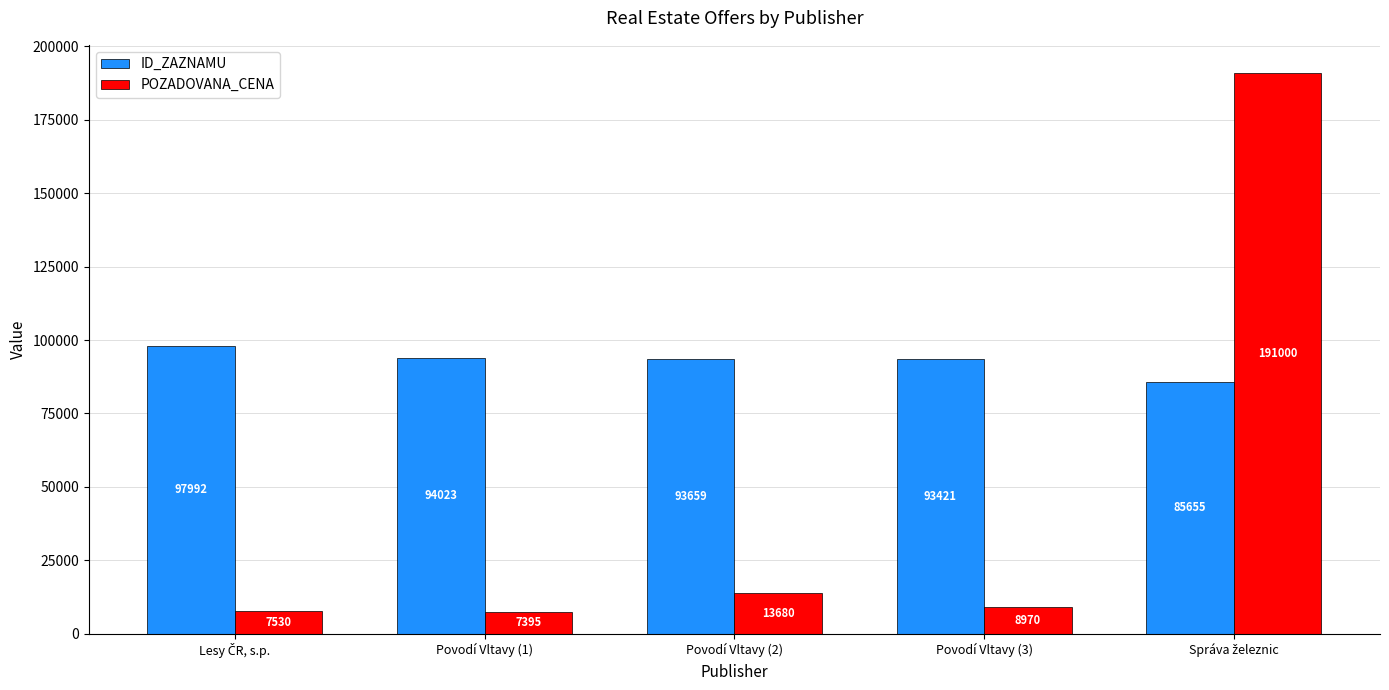

What is the greatest value displayed?

191000